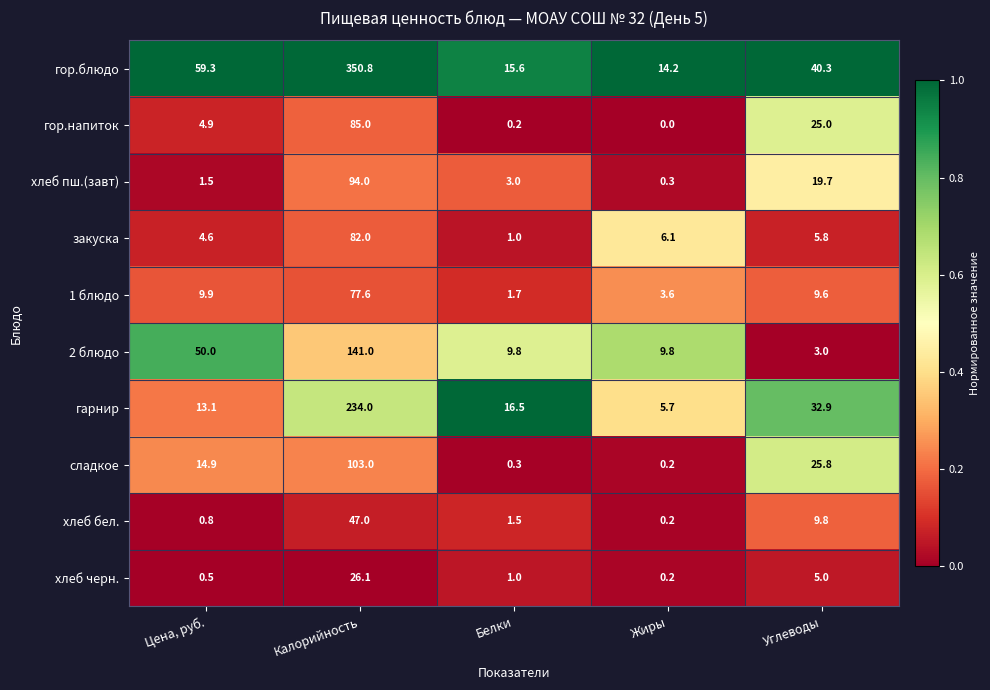

Where is закуска nearest to the value 41?

Жиры